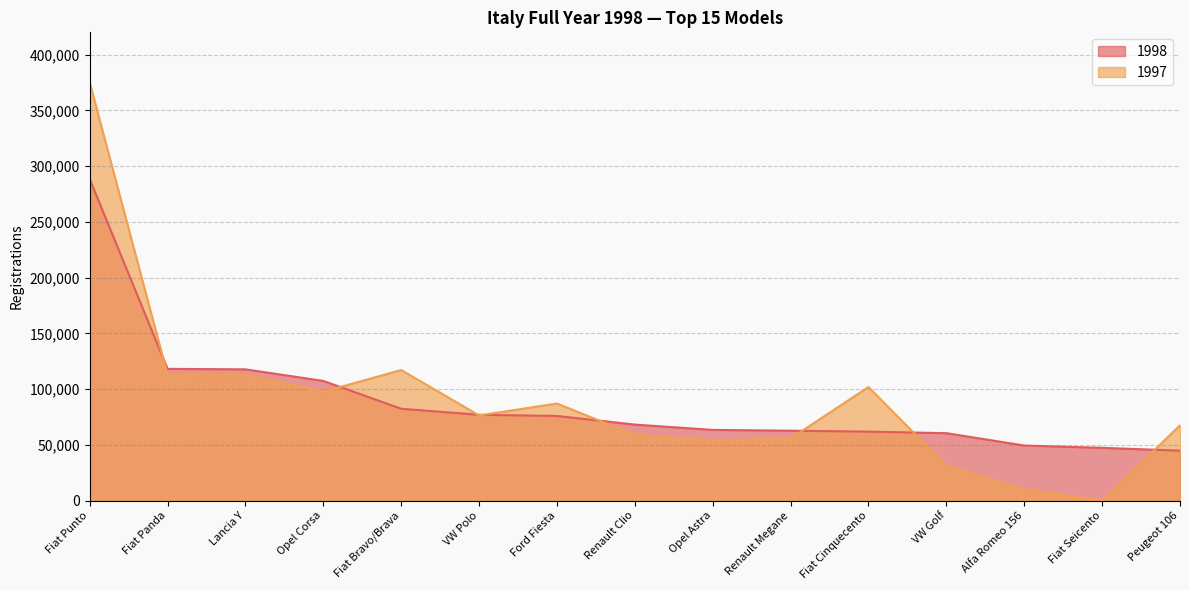

True or false: 1998 and 1997 cross at least once.

True